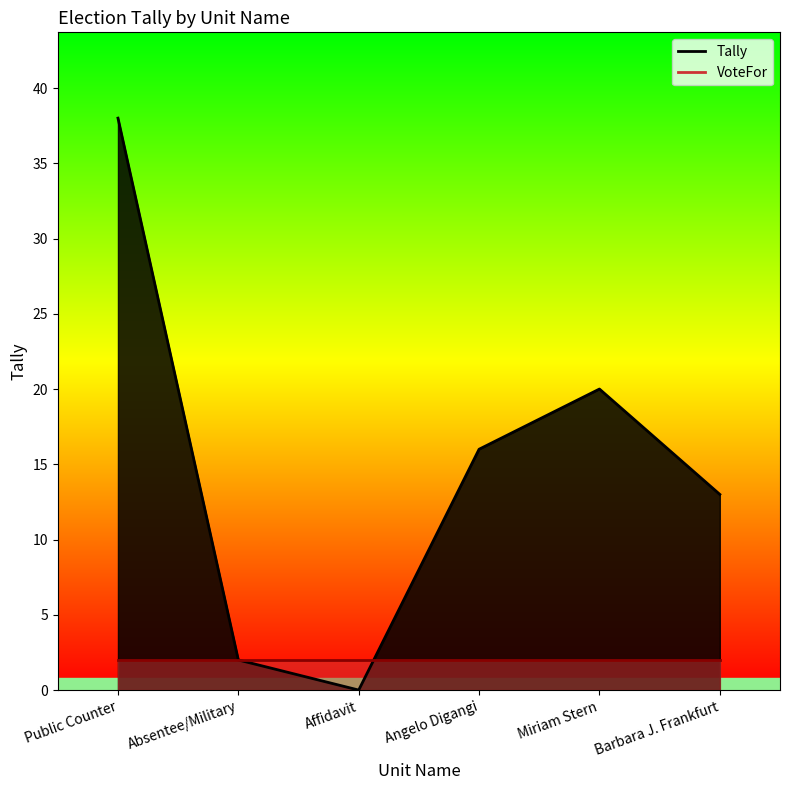

What is the average value?

15